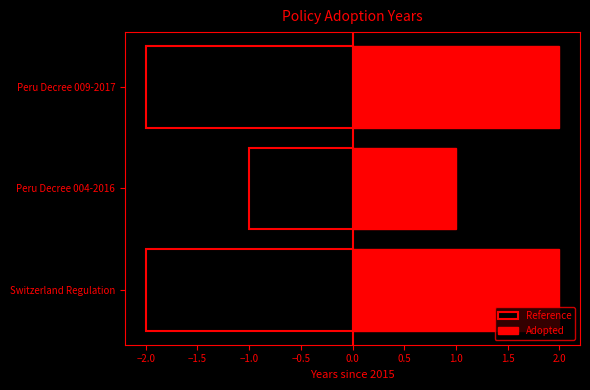

What is the value of the Reference bar at the 2nd from the left?

-1